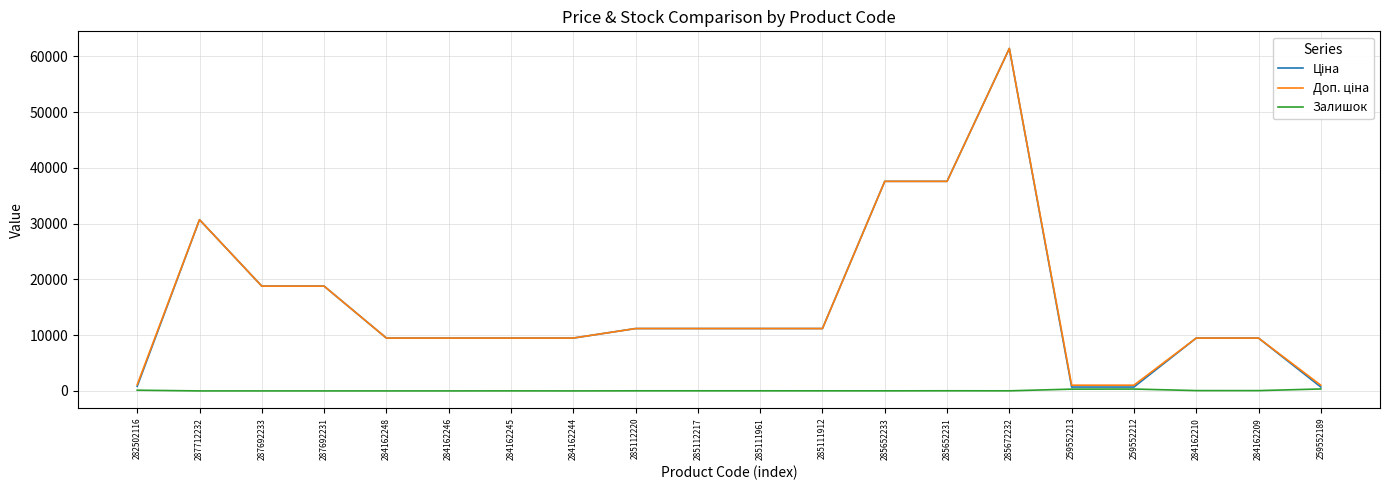

What is the maximum value shown in the chart?

61434.3